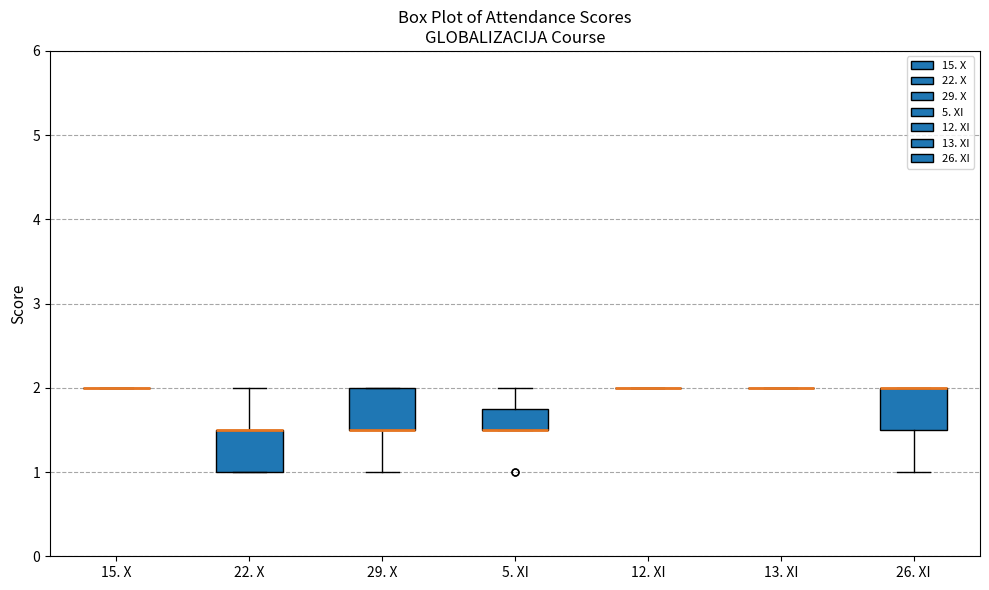

Reading left to right, transcribe this box plot: for each box, give where its median line is, the range the box spans, and where its two whiskers end, as read against the y-axis. The values are not printed on the chart, so give them approximately, as read against the axis.

15. X: box collapsed to a line at 2.0, whiskers 2.0 to 2.0
22. X: median 1.5 (drawn on the box's upper edge), box 1.0 to 1.5, whiskers 1.0 to 2.0
29. X: median 1.5 (drawn on the box's lower edge), box 1.5 to 2.0, whiskers 1.0 to 2.0
5. XI: median 1.5 (drawn on the box's lower edge), box 1.5 to 1.8, whiskers 1.5 to 2.0
12. XI: box collapsed to a line at 2.0, whiskers 2.0 to 2.0
13. XI: box collapsed to a line at 2.0, whiskers 2.0 to 2.0
26. XI: median 2.0 (drawn on the box's upper edge), box 1.5 to 2.0, whiskers 1.0 to 2.0